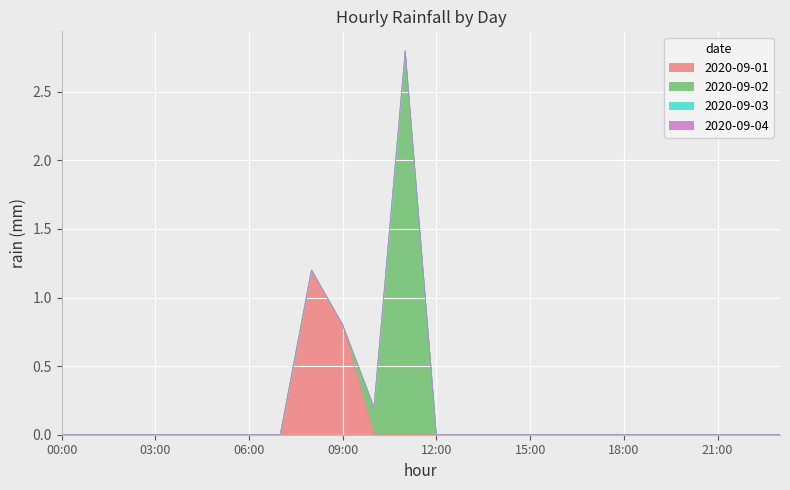

List the series in order of their peak value, lowest first.

2020-09-03, 2020-09-04, 2020-09-01, 2020-09-02